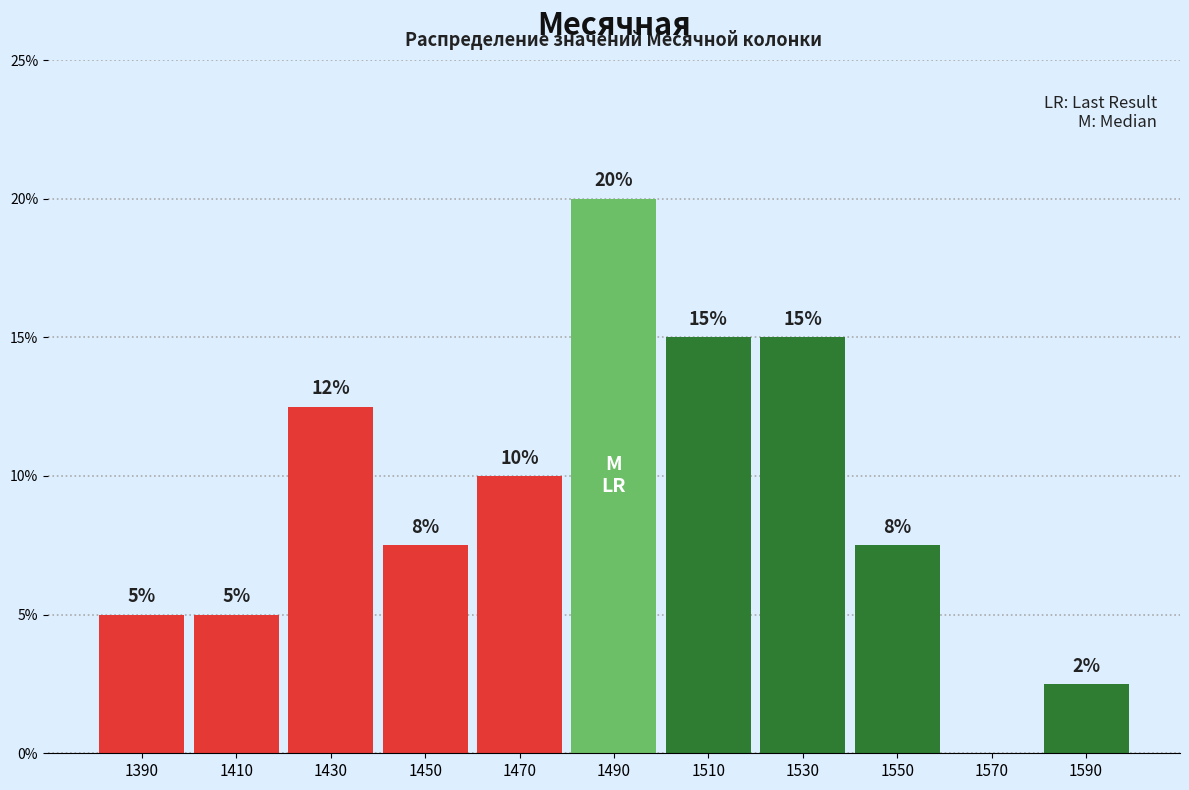

Over which range of the x-axis is the bar tallest?

1480 to 1500